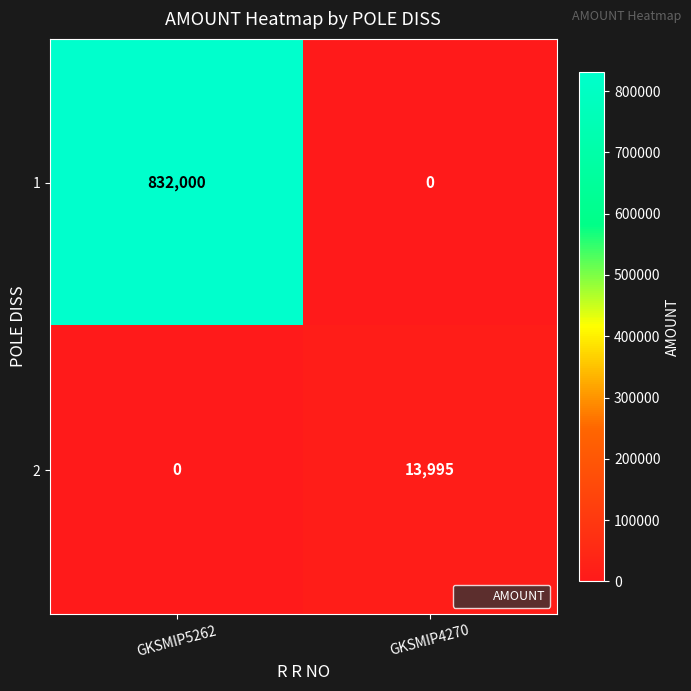

Count the number of data series in this chart.

2